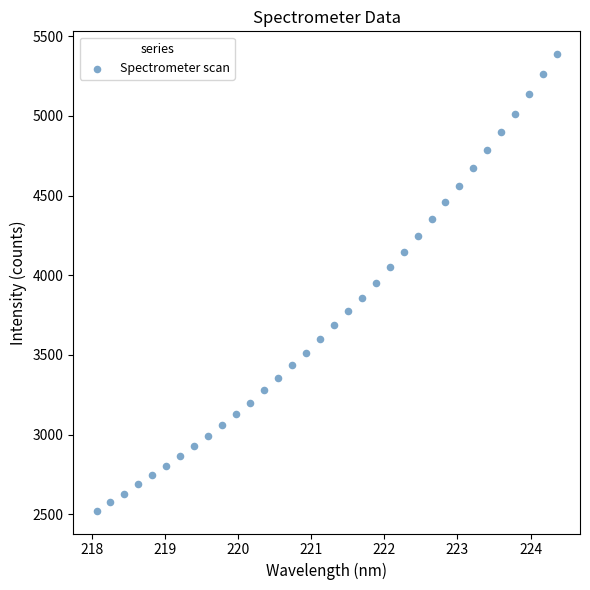

What is the range of Y values (max minus min)?

2865.6